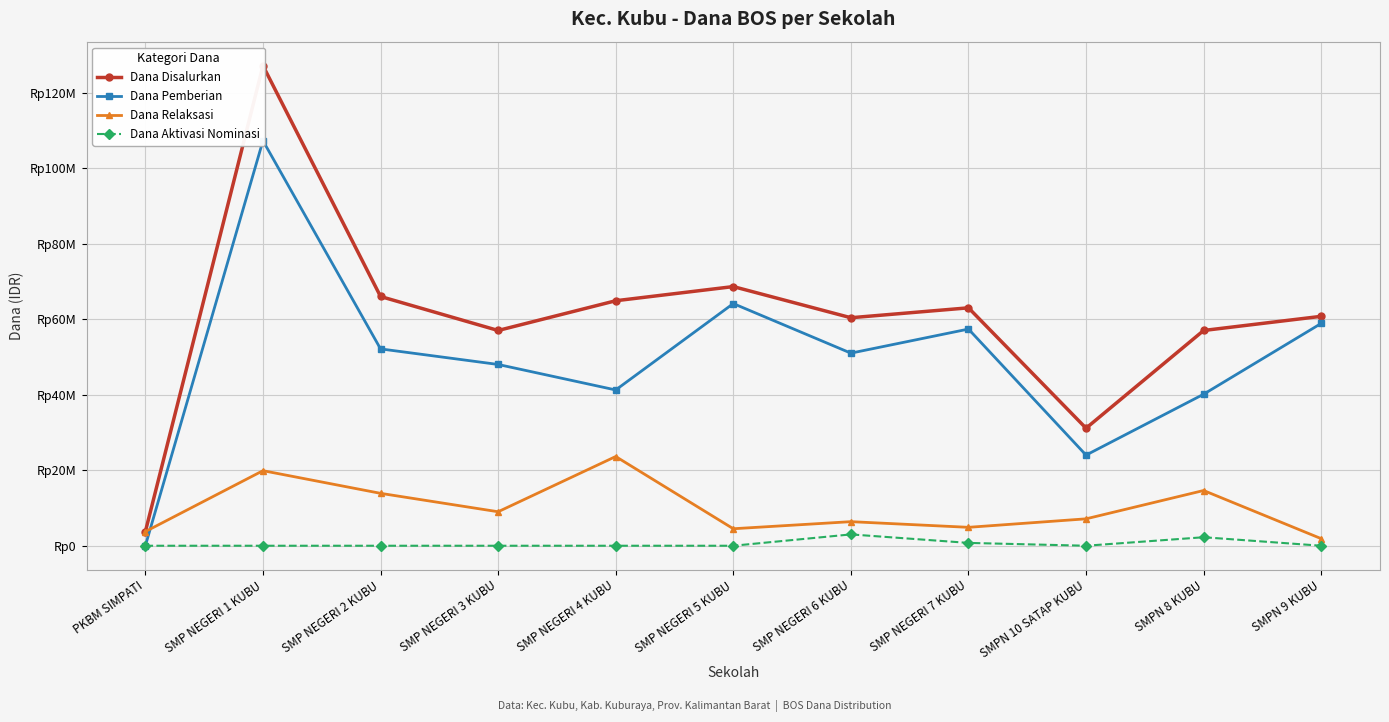

The value of Dana Relaksasi at SMP NEGERI 4 KUBU is 9866030. True or false?

False